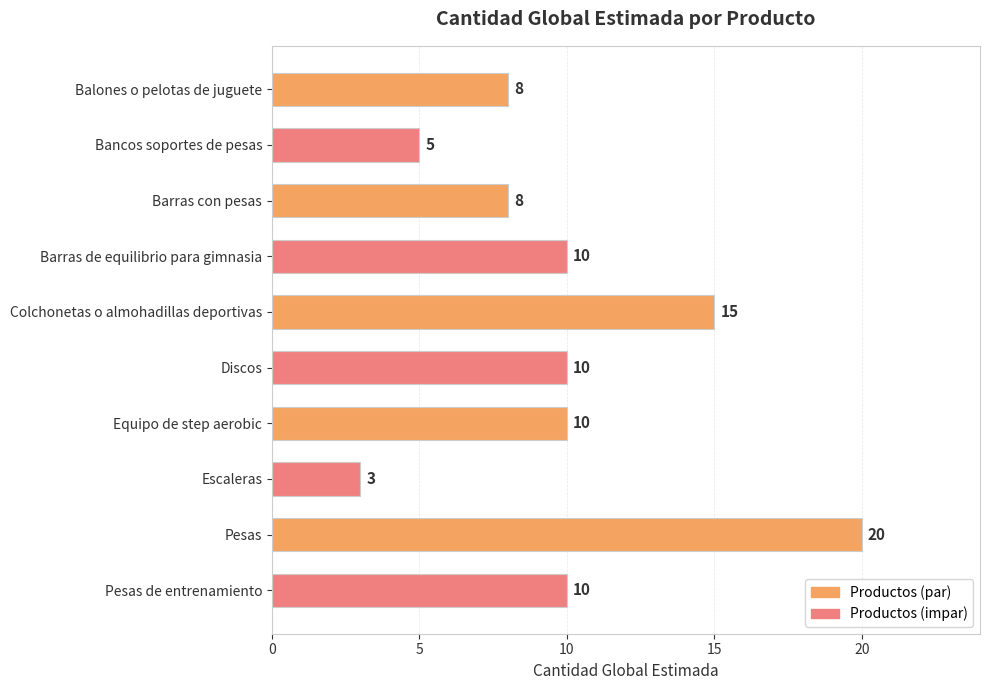

How many categories are shown in the chart?

10